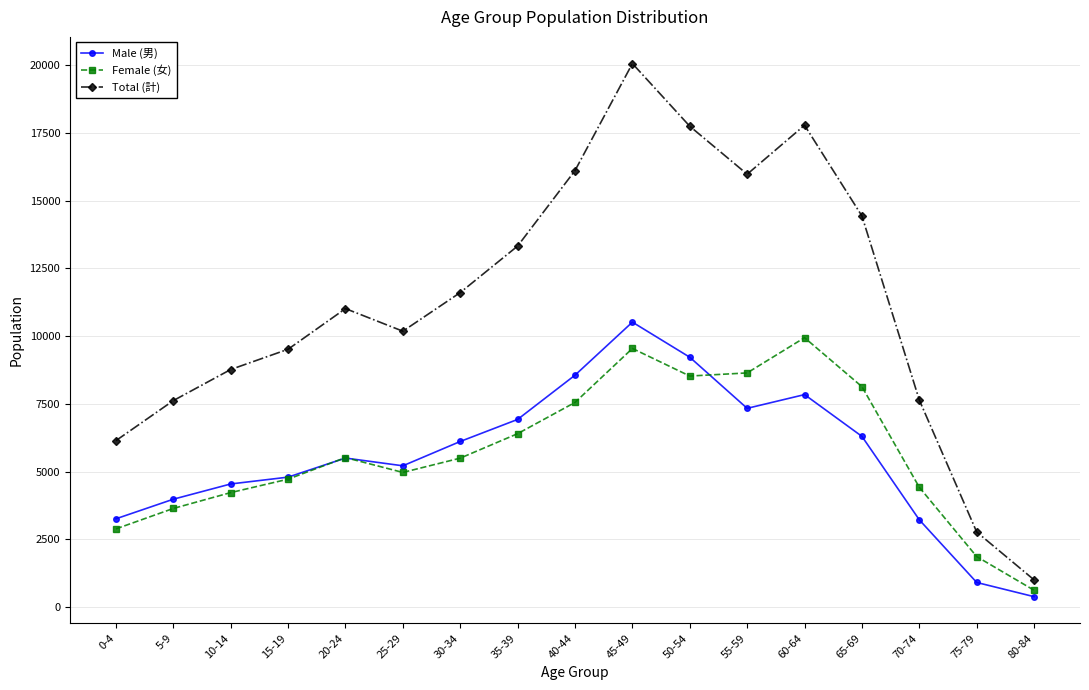

The Female (女) series shows 5496 at 30-34. True or false?

True